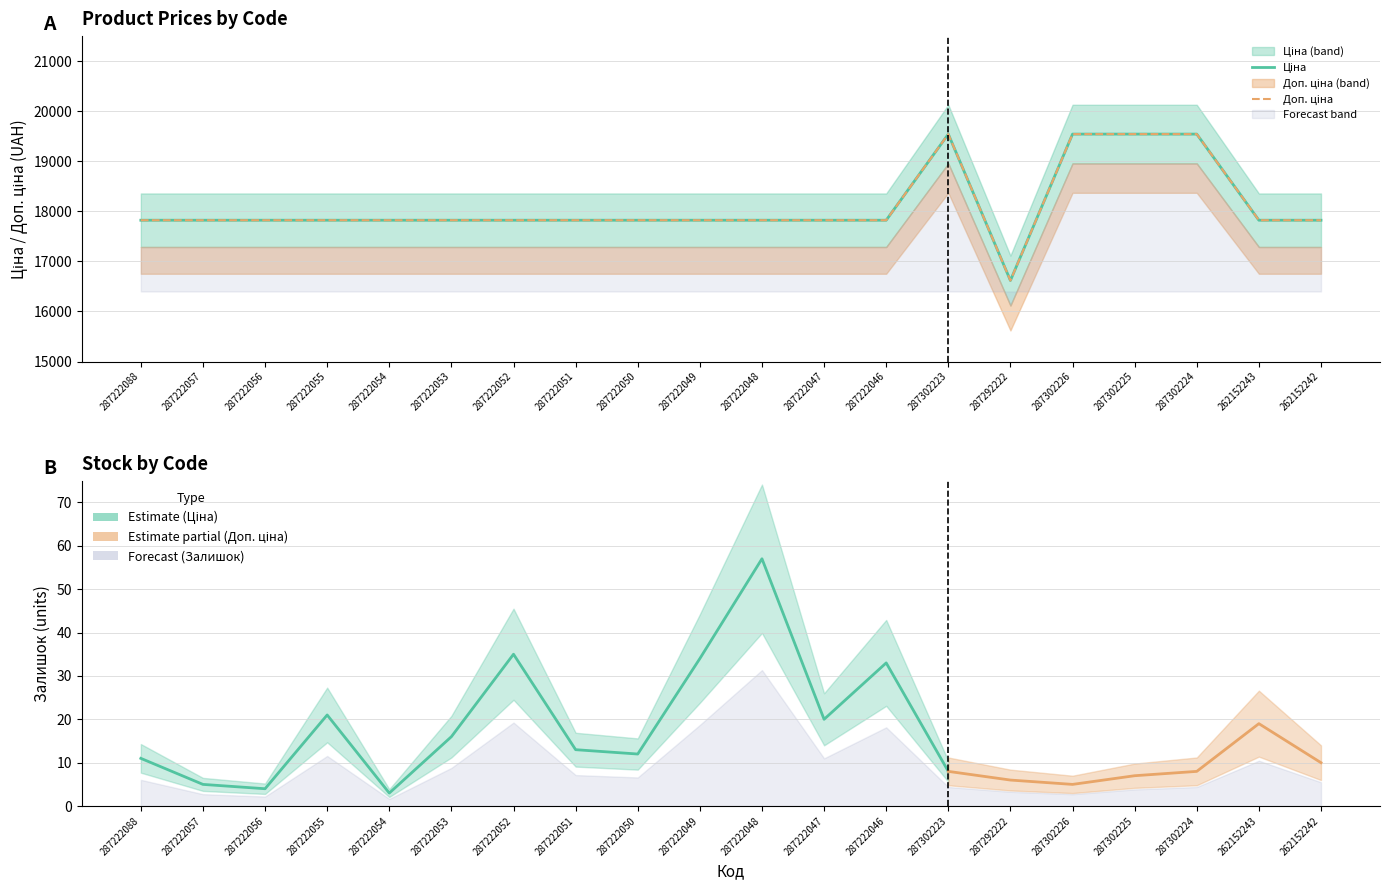

Which has a higher value, 287222049 or 262152242?

287222049